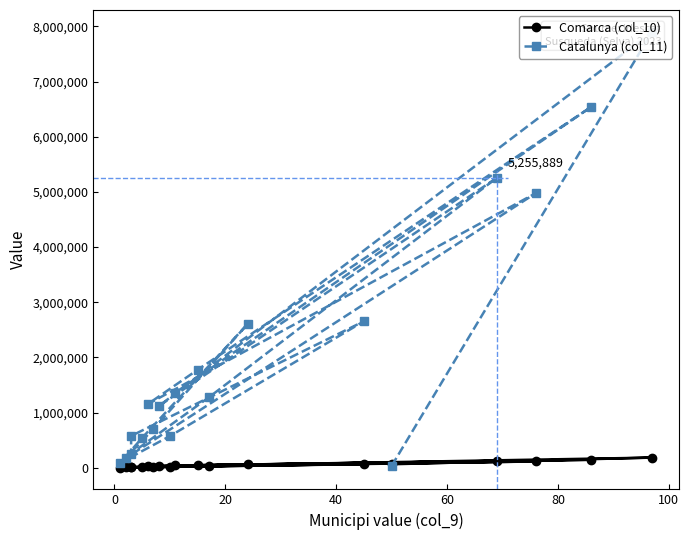

Does the chart have visible grid lines?

No